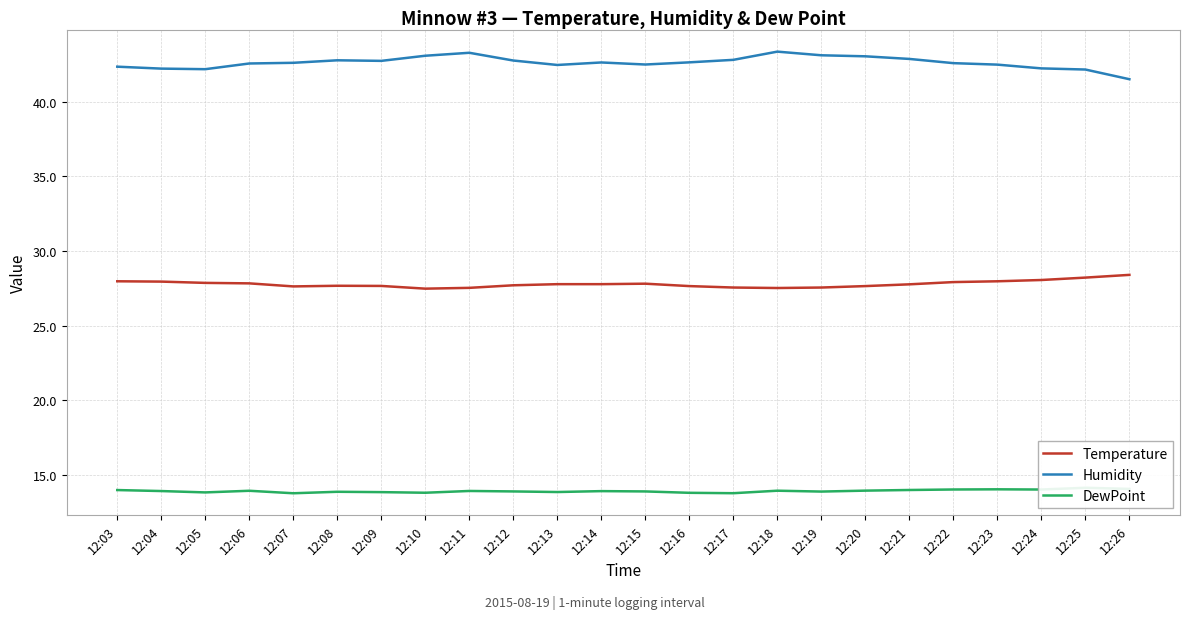

True or false: Humidity and DewPoint intersect in this chart.

False